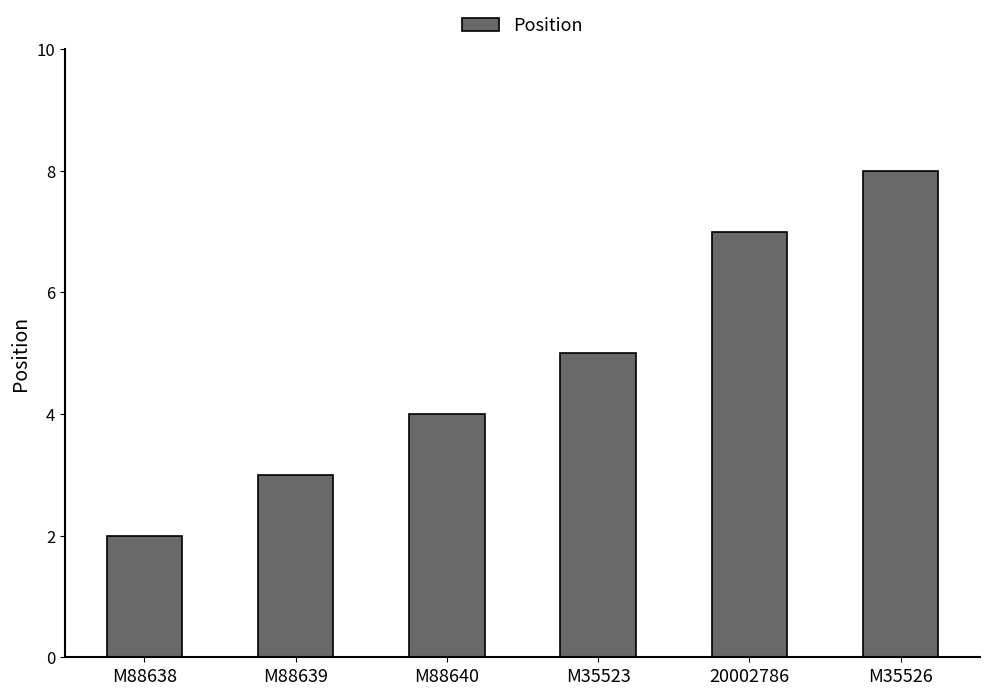

What is the value of the 3rd bar from the left?

4